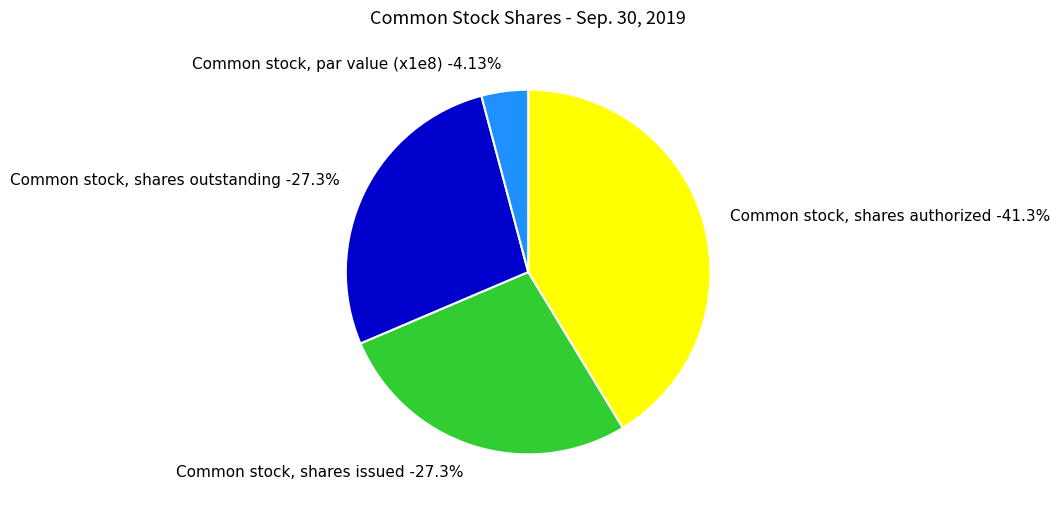

Approximately how many times larger is the value at Common stock, shares authorized (Sep. 30, 2019) compared to Common stock, shares issued?

1.5